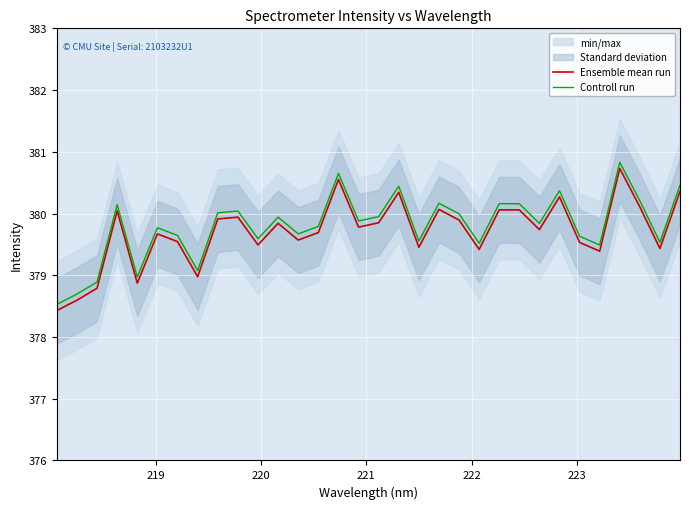

How many values in the Ensemble mean run series are below 379?

5